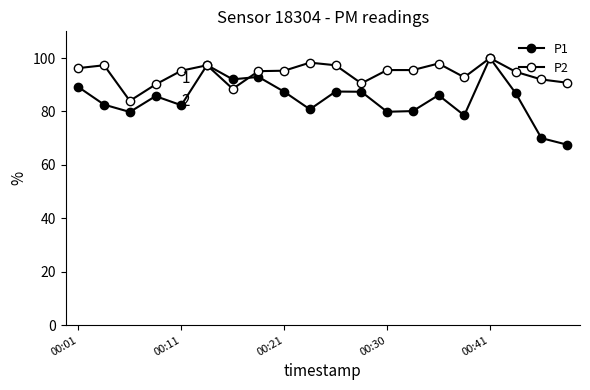

How many distinct data groups are displayed?

2